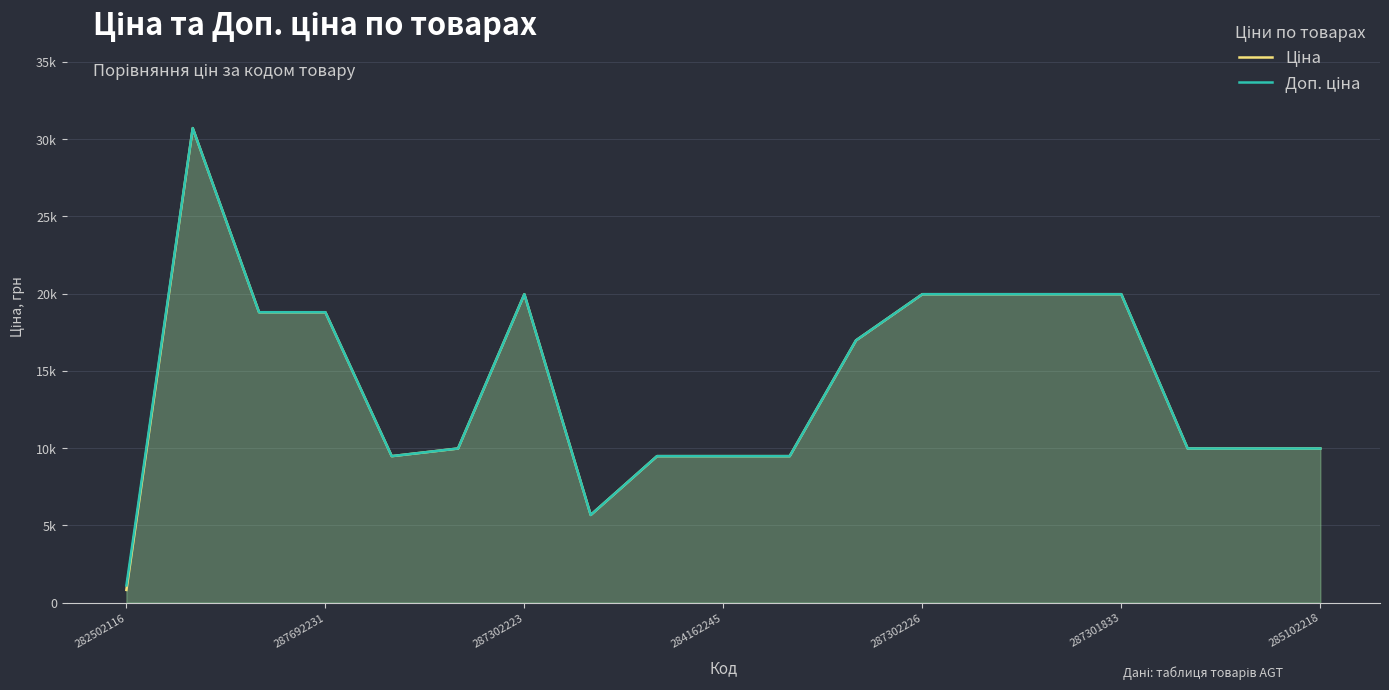

How many interior local peaks does the Доп. ціна series have?

2